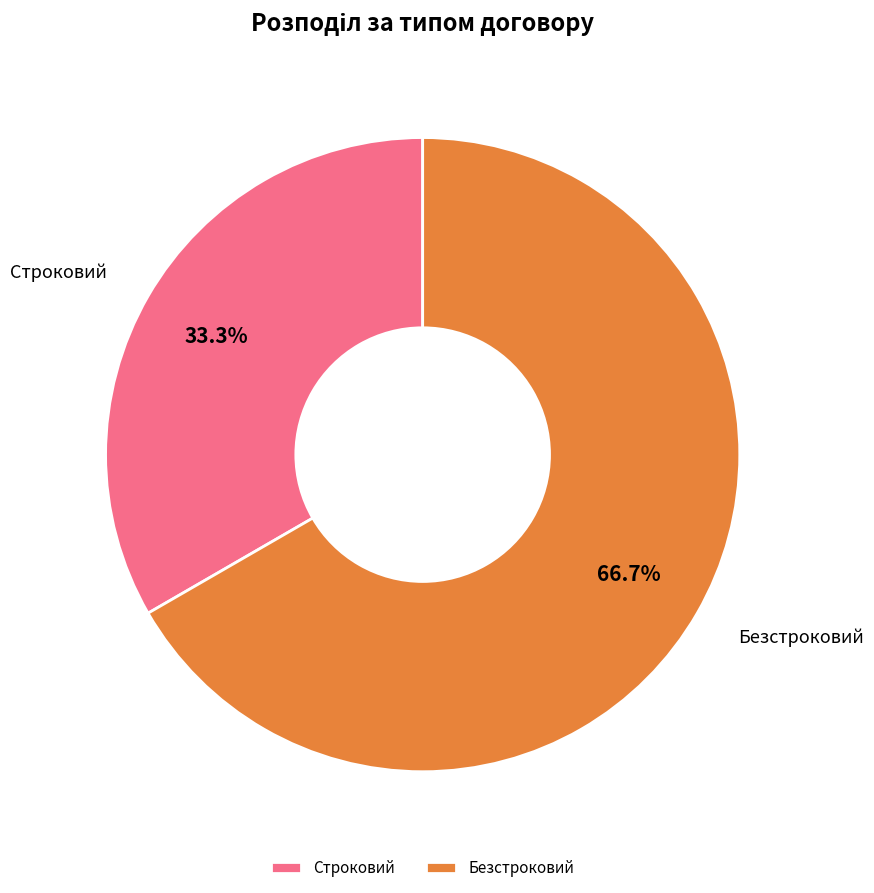

To the nearest percent, what is the average slice percentage?

50%